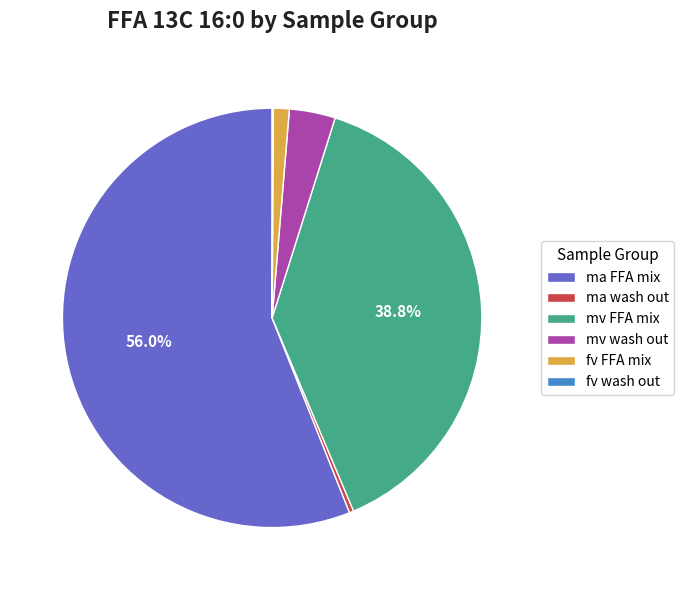

Combined, do fv FFA mix and ma FFA mix account for over 50%?

Yes